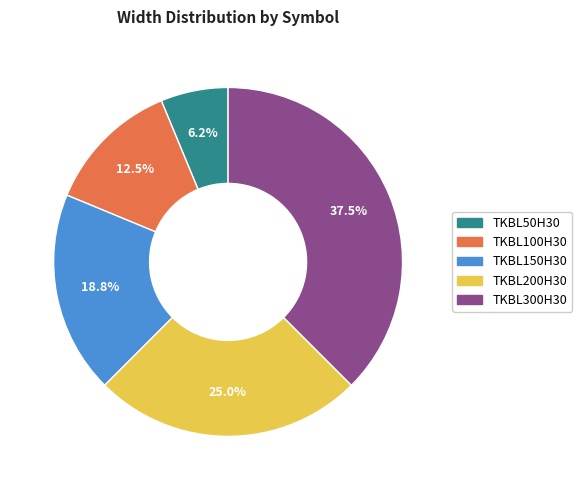

Which category has the biggest portion of the pie?

TKBL300H30